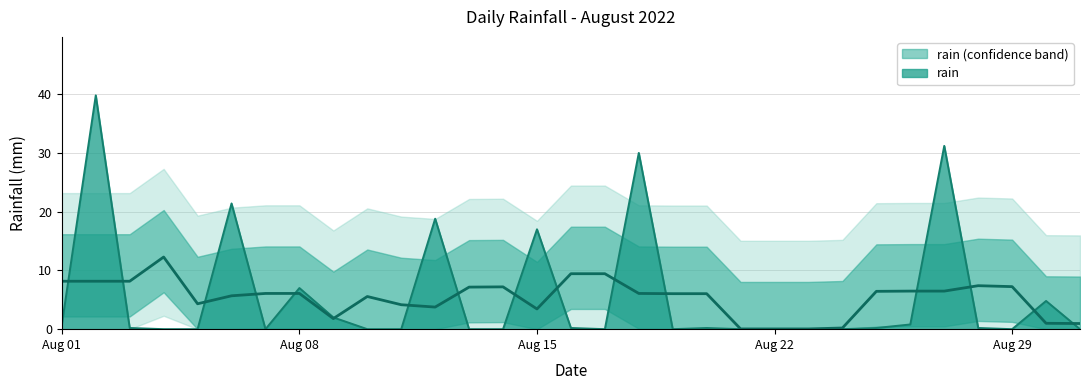

Rank the categories by value from lowest to highest.

2022-08-04, 2022-08-05, 2022-08-07, 2022-08-10, 2022-08-11, 2022-08-13, 2022-08-14, 2022-08-17, 2022-08-19, 2022-08-21, 2022-08-22, 2022-08-23, 2022-08-24, 2022-08-29, 2022-08-31, 2022-08-03, 2022-08-16, 2022-08-20, 2022-08-25, 2022-08-28, 2022-08-01, 2022-08-26, 2022-08-09, 2022-08-30, 2022-08-08, 2022-08-15, 2022-08-12, 2022-08-06, 2022-08-18, 2022-08-27, 2022-08-02